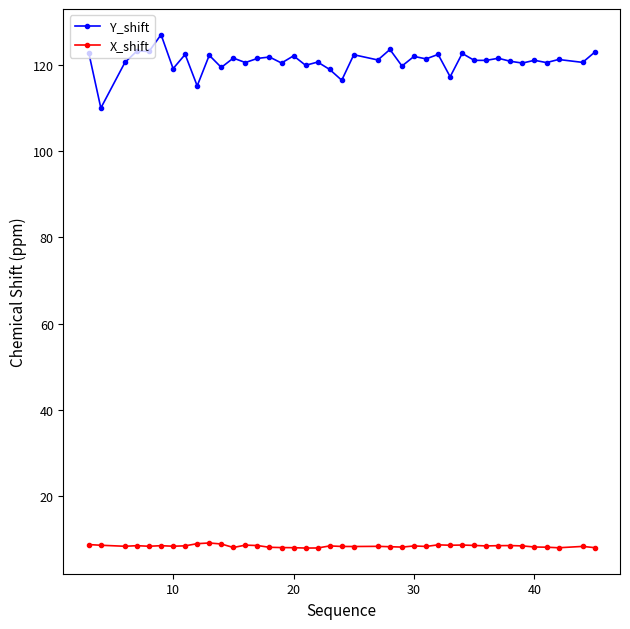

Which series has the largest range (max minus min)?

Y_shift